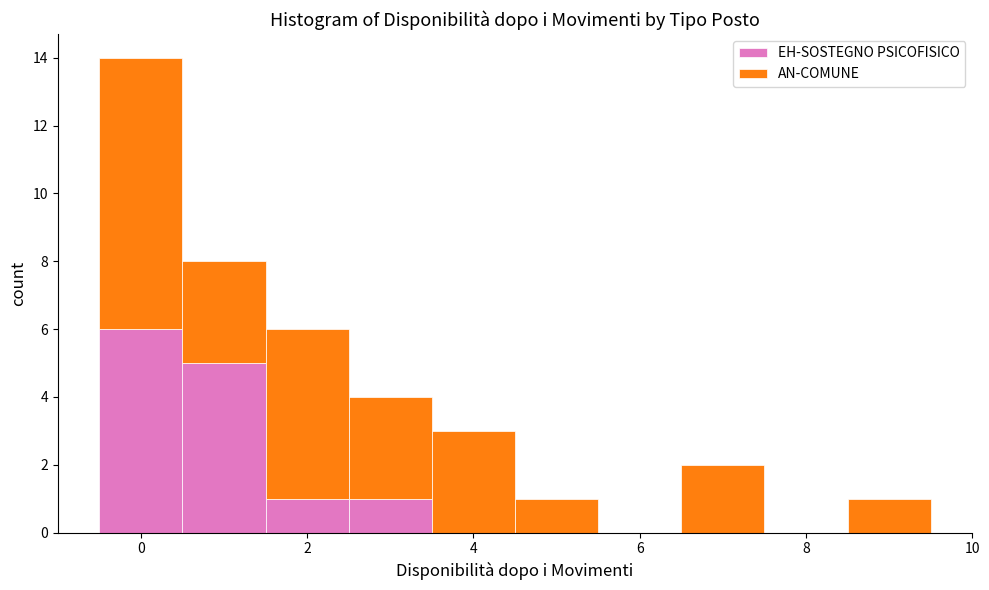

Which range on the x-axis has the tallest stacked bar (by total height)?

-0.5 to 0.5